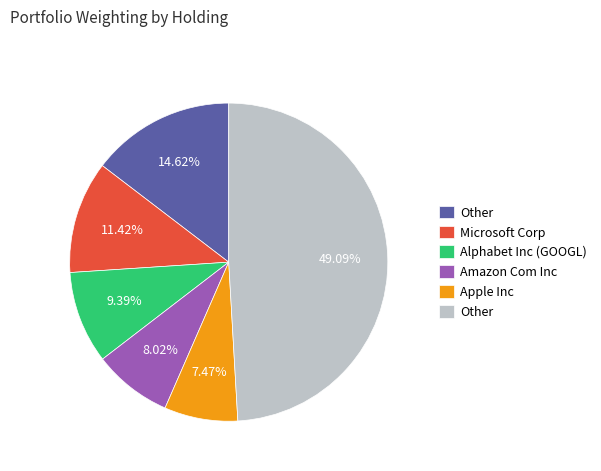

Is there a majority slice in this chart?

No